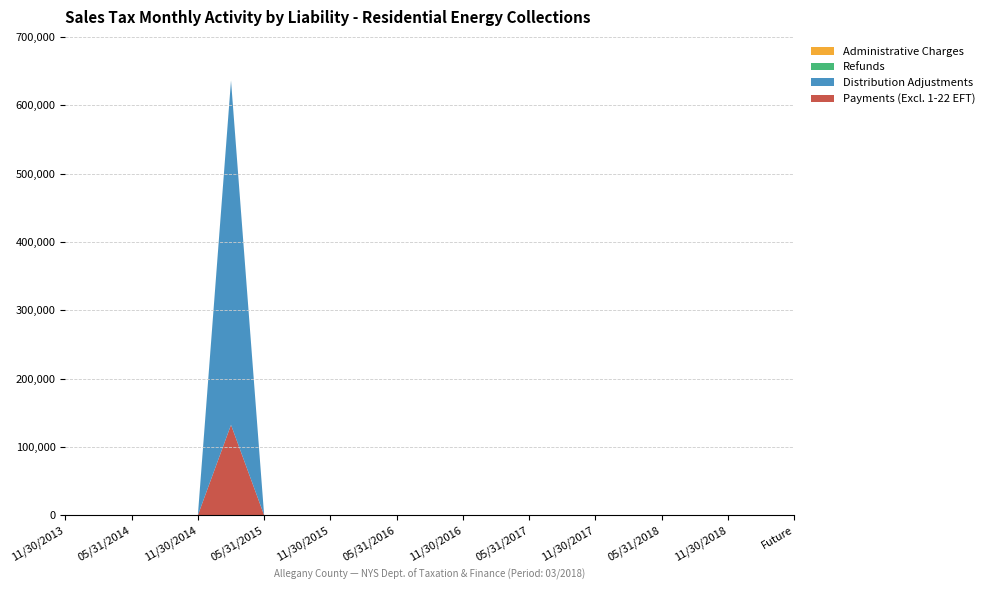

Reading left to right, extract all data points from this chart.

Payments (Excl. 1-22 EFT): 0.0	0.0	0.0	0.0	0.0	132209.9	0.0	0.0	0.0	0.0	0.0	0.0	0.0	0.0	0.0	0.0	0.0	0.0	0.0	0.0	0.0	0.0	0.0
Distribution Adjustments: 0.0	0.0	0.0	0.0	0.0	503796.6	0.0	0.0	0.0	0.0	0.0	0.0	0.0	0.0	0.0	0.0	0.0	0.0	0.0	0.0	0.0	0.0	0.0
Refunds: 0.0	0.0	0.0	0.0	330.2	134.5	0.0	0.0	0.0	0.0	0.0	0.0	0.0	0.0	0.0	0.0	0.0	0.0	0.0	0.0	0.0	0.0	0.0
Administrative Charges: 0.0	0.0	0.0	0.0	-1.5	-2927.6	2.8	0.0	-0.0	-0.0	0.0	0.0	0.0	0.0	0.0	0.0	0.0	0.0	0.0	0.0	0.0	0.0	0.0